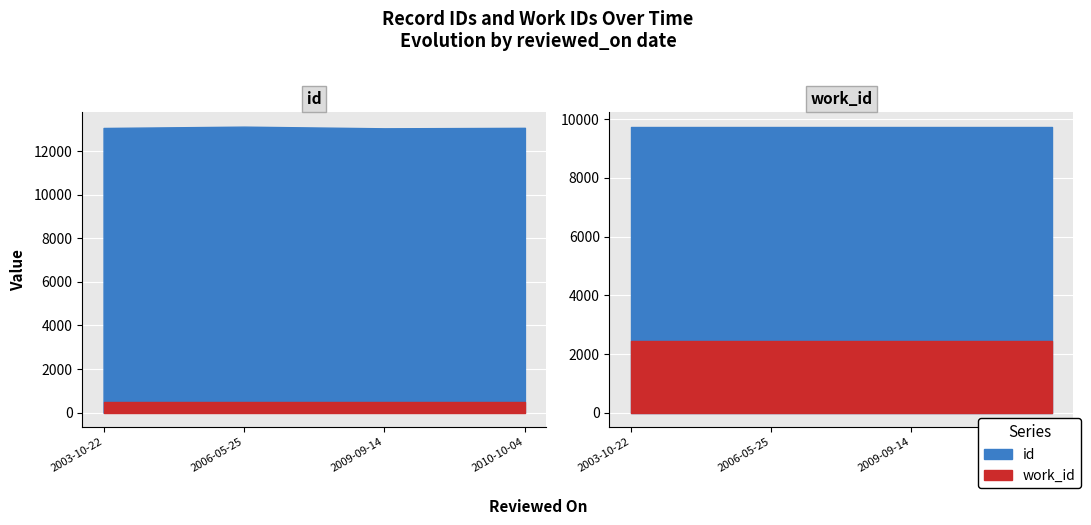

What is the sum of all id values?

52291